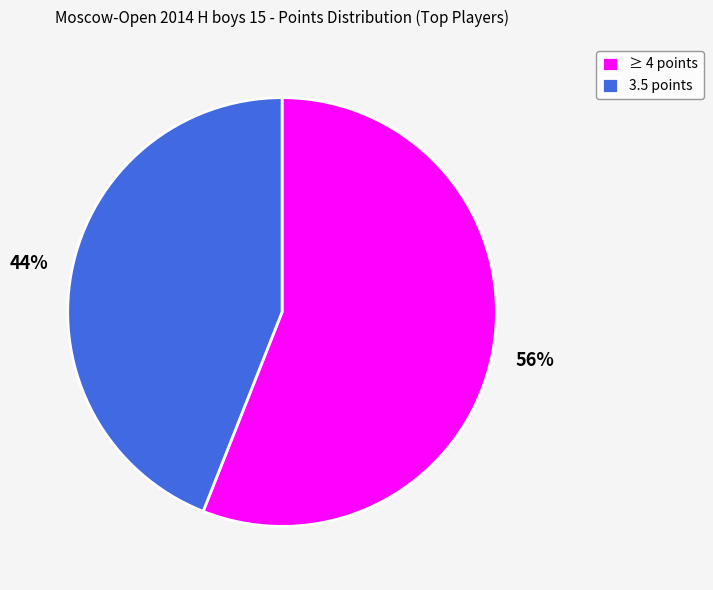

To the nearest percent, what is the difference between the largest and smallest slice percentages?

12%